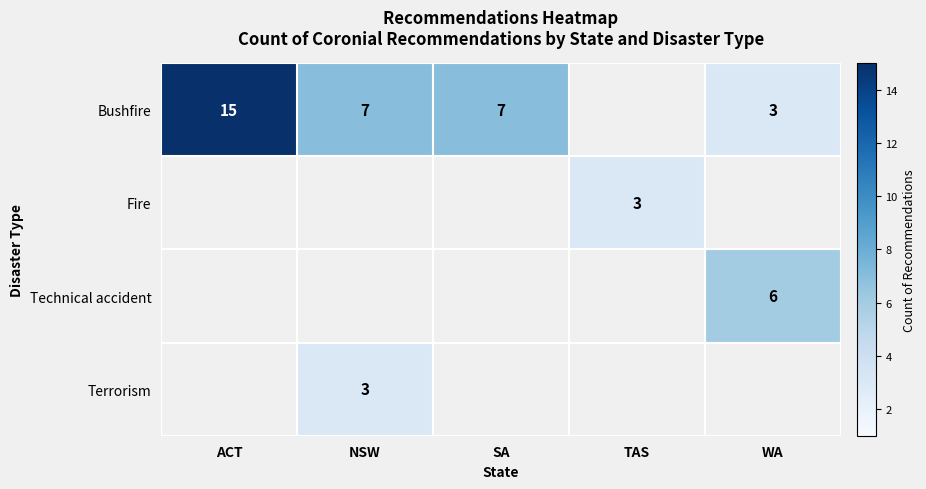

The Bushfire series shows 3 at WA. True or false?

True